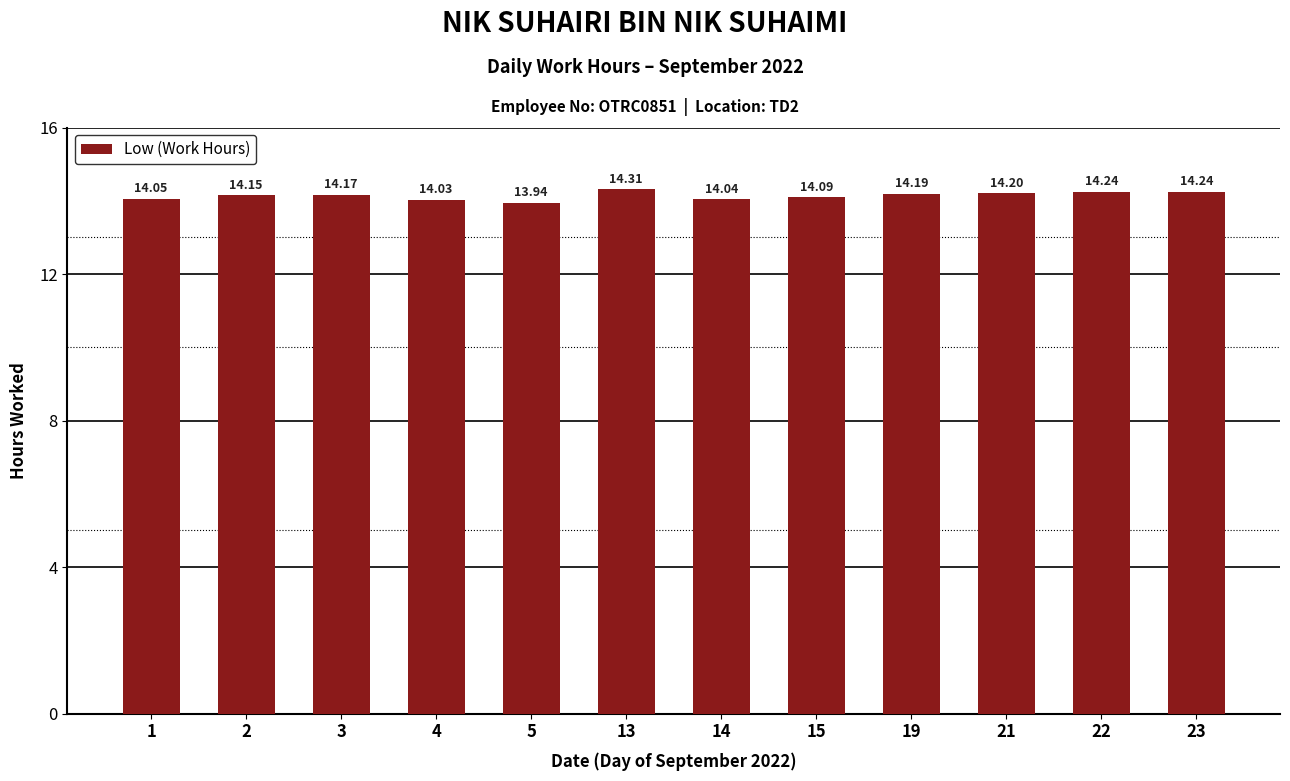

What is the smallest value displayed?

13.9